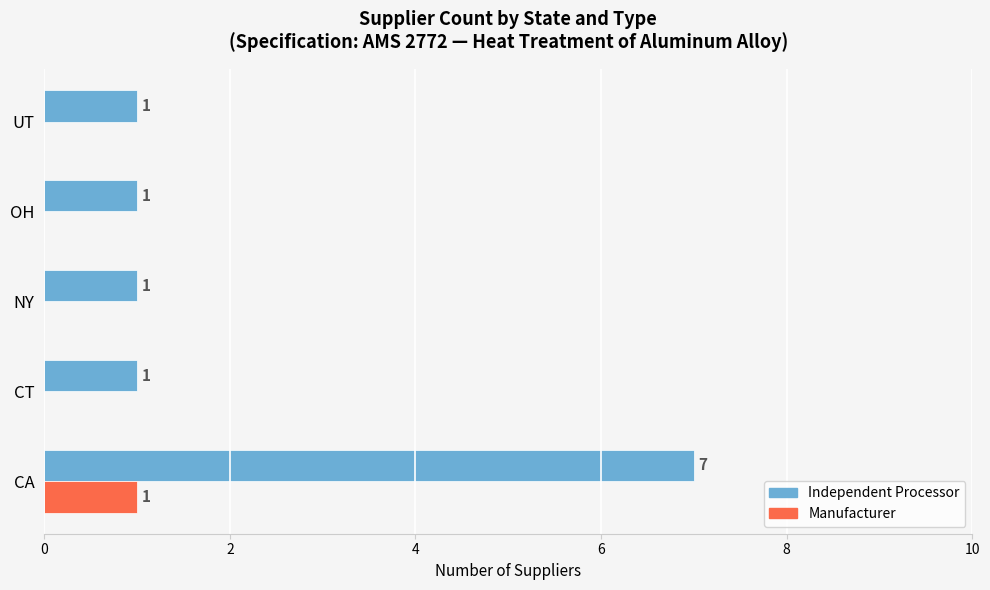

What is the sum of all Independent Processor values?

11